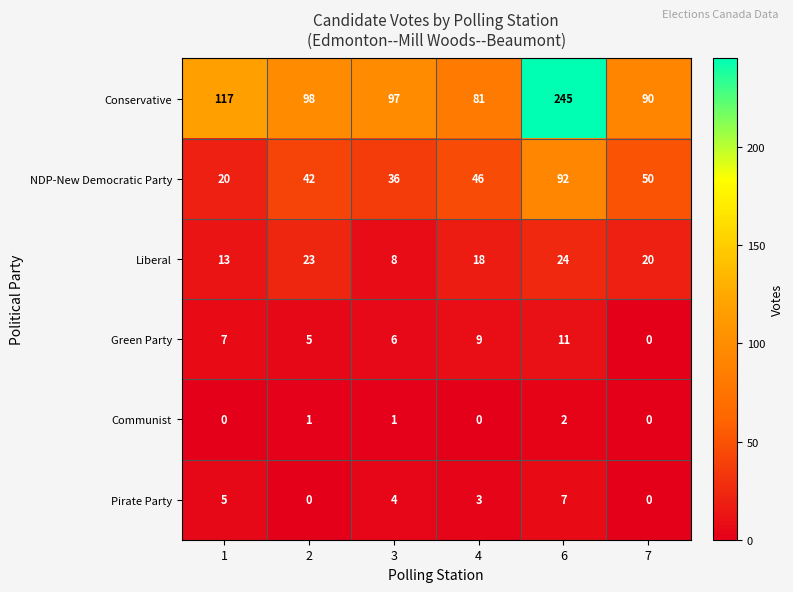

The Conservative series shows 34 at 7. True or false?

False